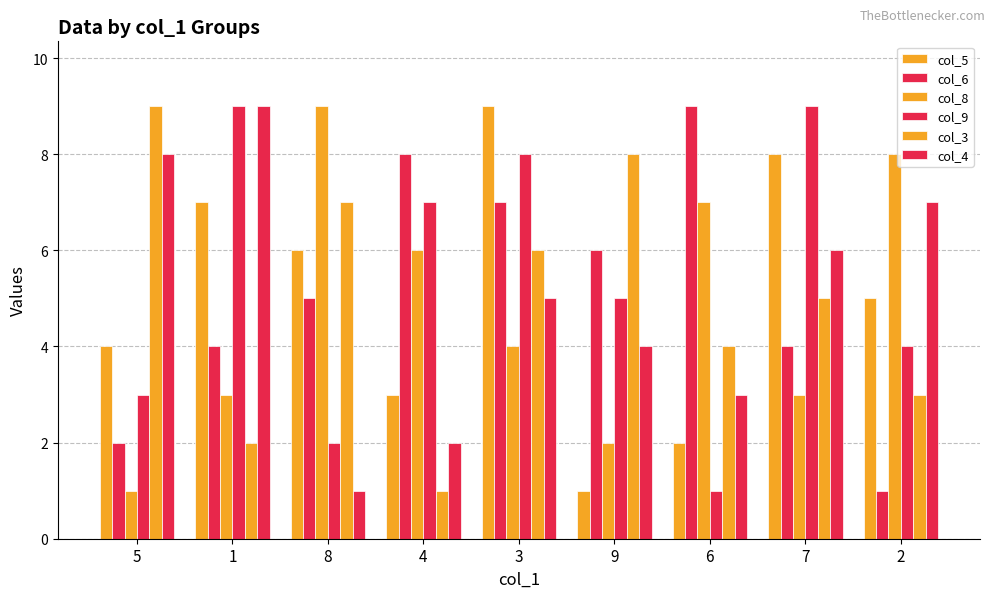

How many series are shown in this chart?

6